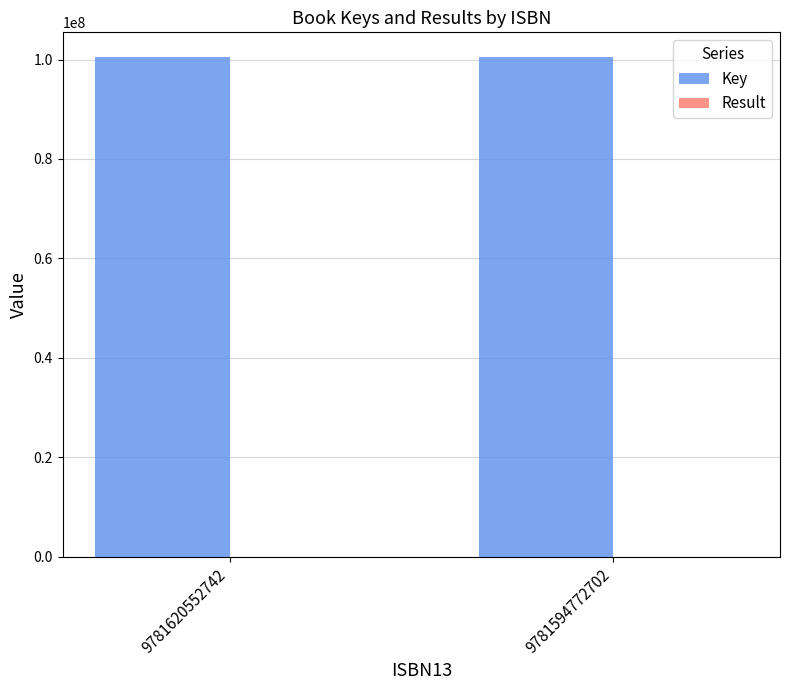

Where is Key nearest to the value 100445463?

9781620552742